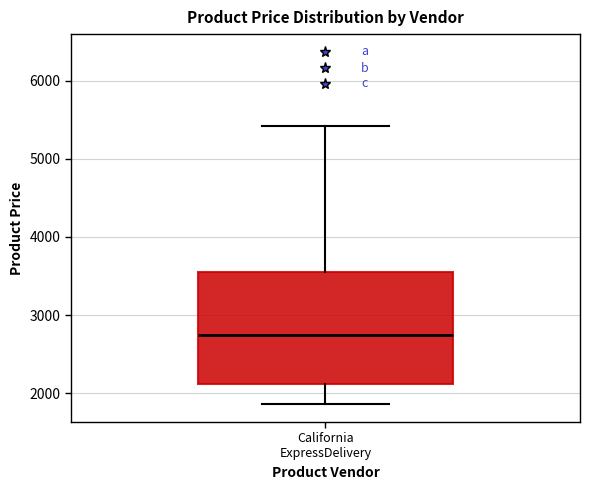

Transcribe this box plot: give where the median line is, the range the box spans, and where the two whiskers end, as read against the y-axis. The values are not printed on the chart, so give them approximately, as read against the axis.

median 2700, box 2100 to 3600, whiskers 1900 to 5400